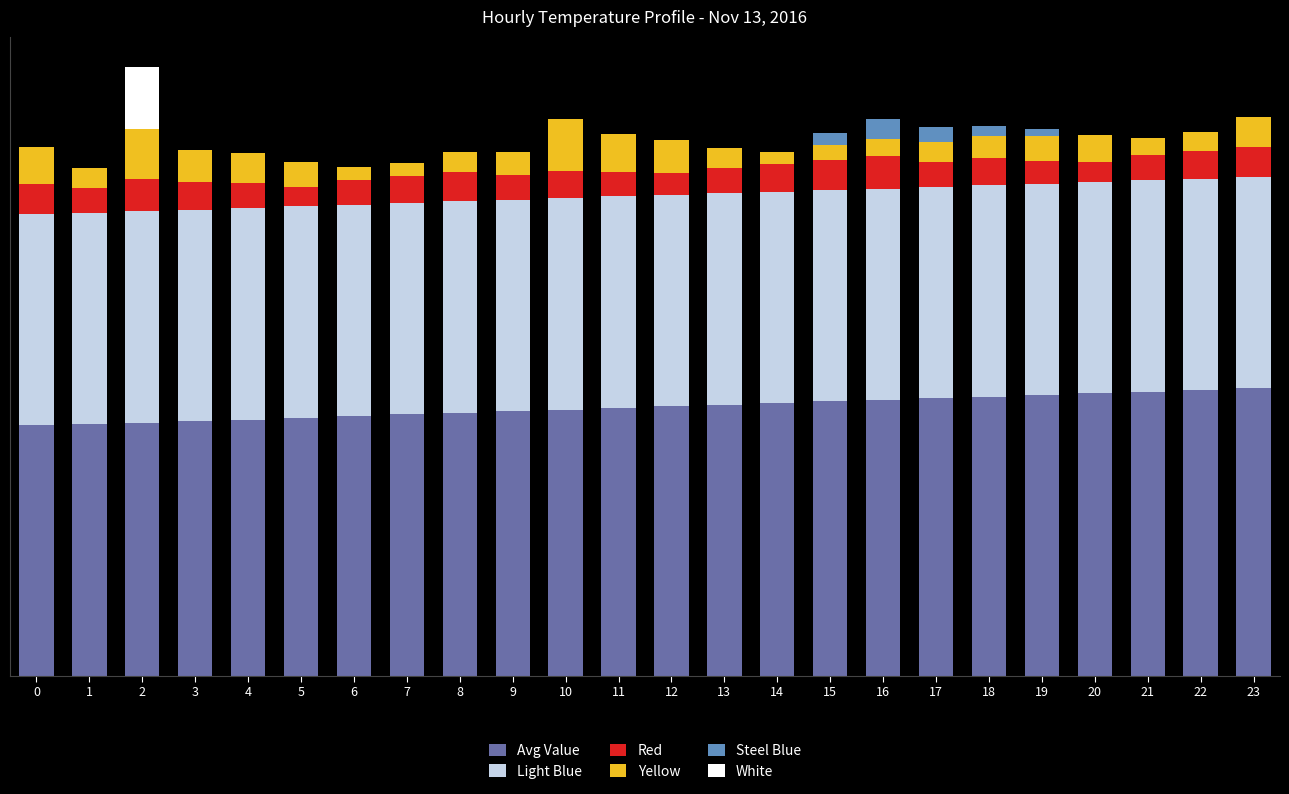

The value of Avg Value at 6 is 18.5. True or false?

False